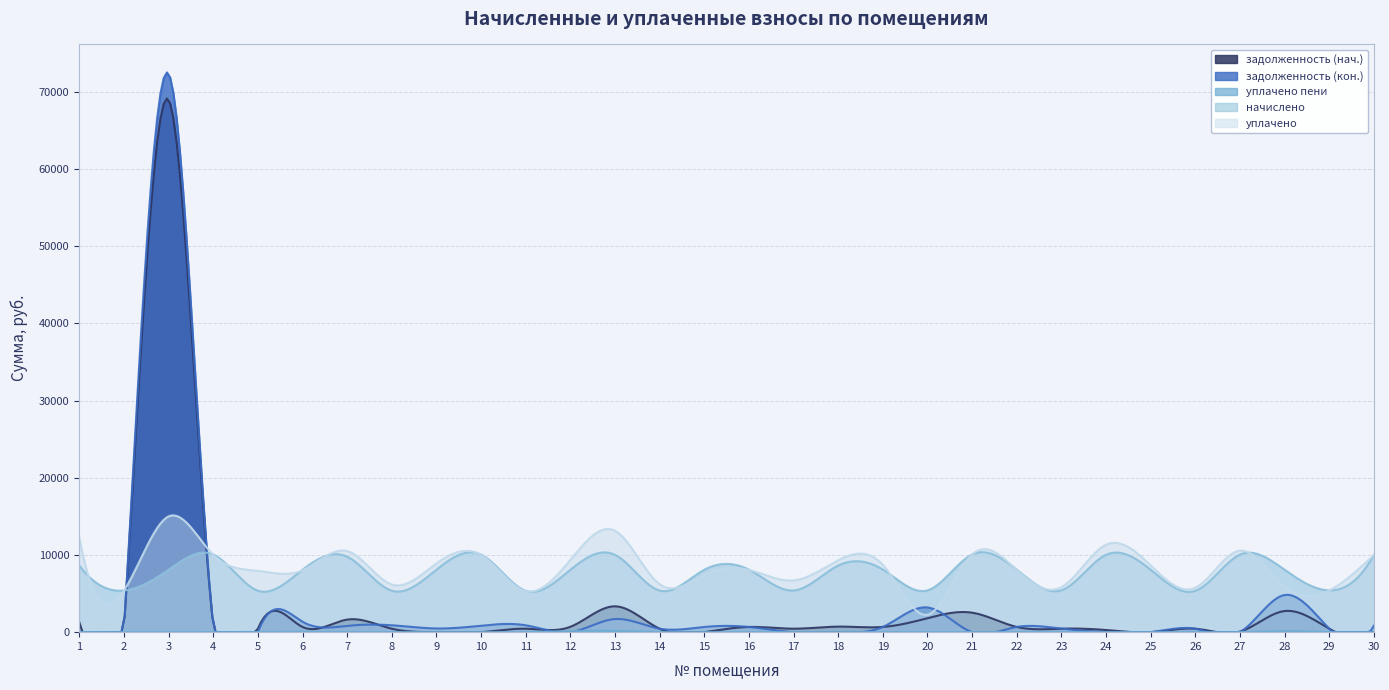

At which label does уплачено reach its peak?

3